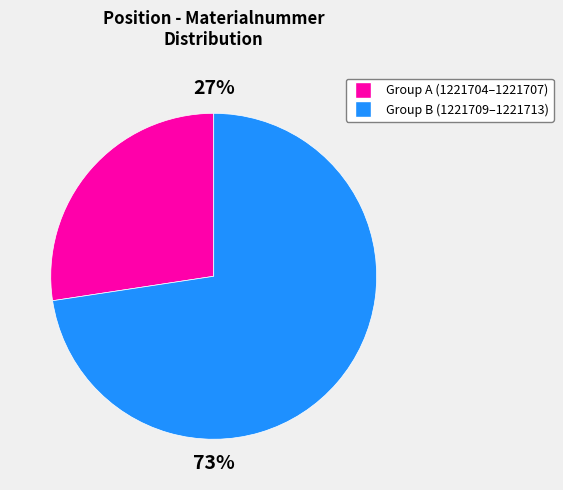

Does any single category account for the majority?

Yes